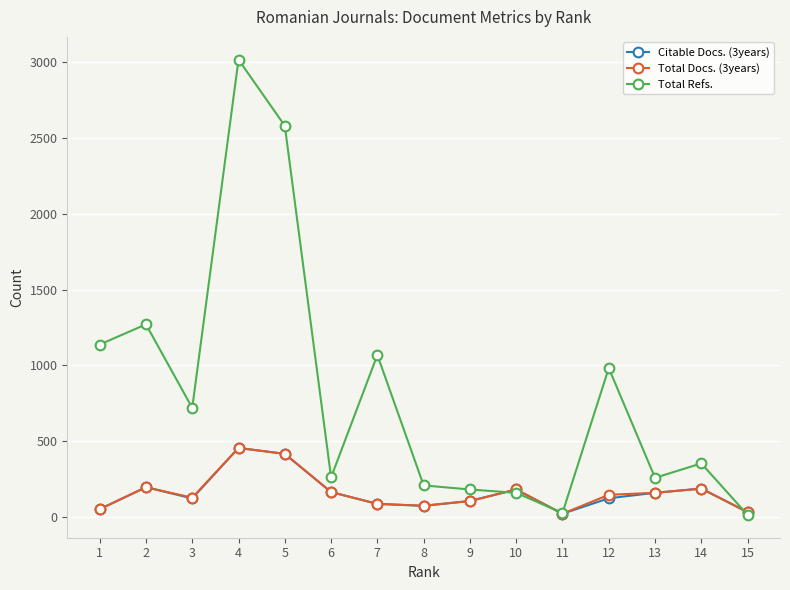

What is the approximate value of Total Docs. (3years) at 12, to the nearest 5?

145